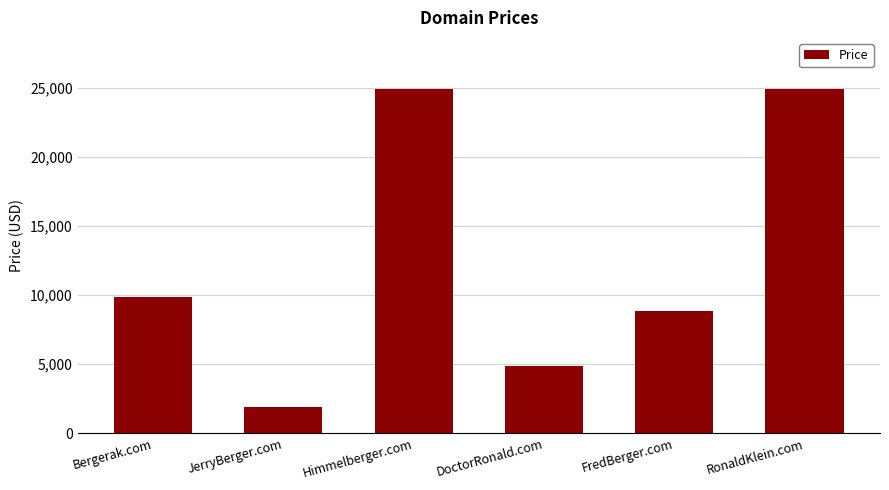

Reading left to right, transcribe all the data shown in this chart.

Bergerak.com=9888	JerryBerger.com=1888	Himmelberger.com=24888	DoctorRonald.com=4888	FredBerger.com=8888	RonaldKlein.com=24888